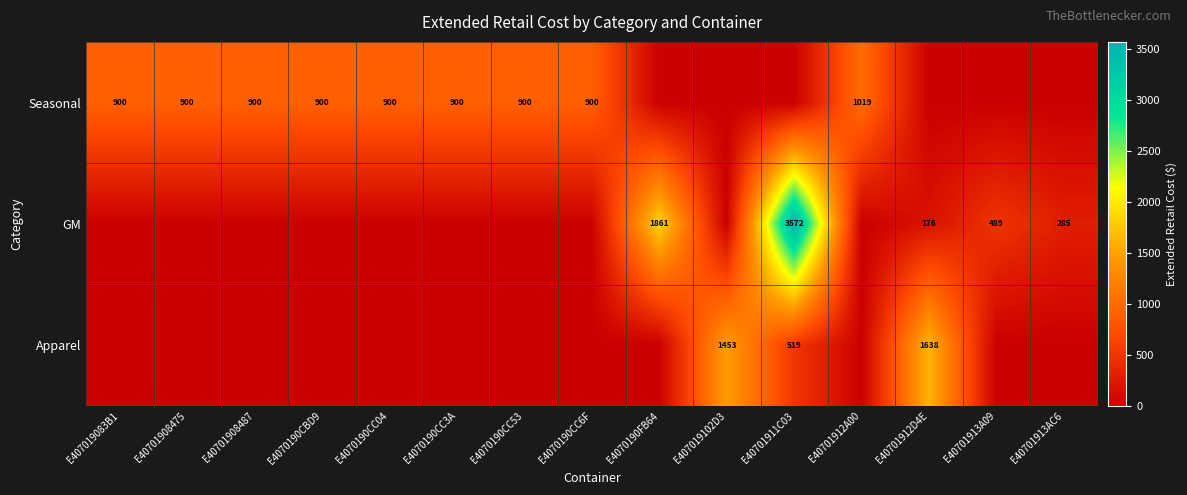

True or false: Apparel has a value of 519 at E40701911C03.

True